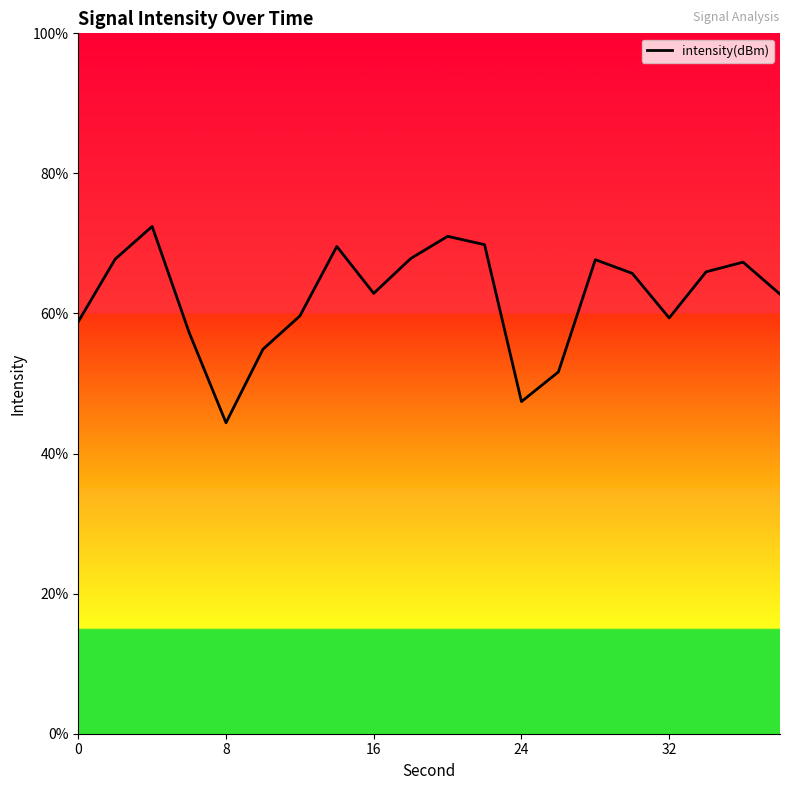

True or false: the data has more than 0 interior local peaks.

True